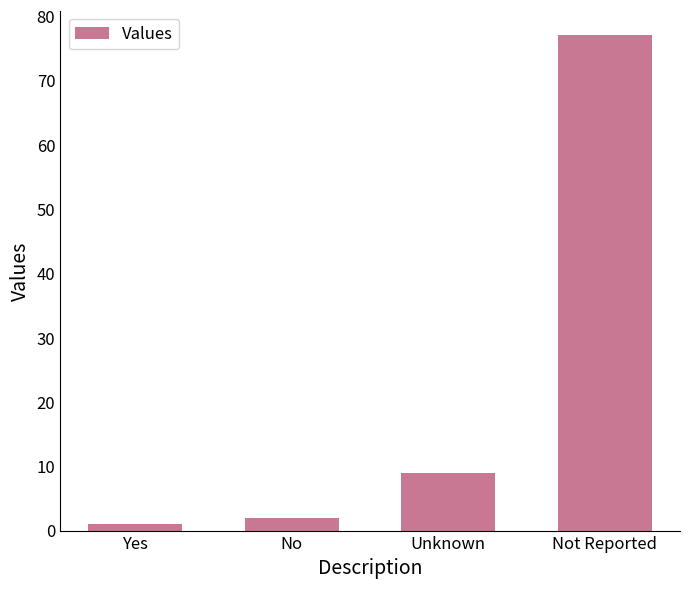

List the labels in order of value, smallest first.

Yes, No, Unknown, Not Reported